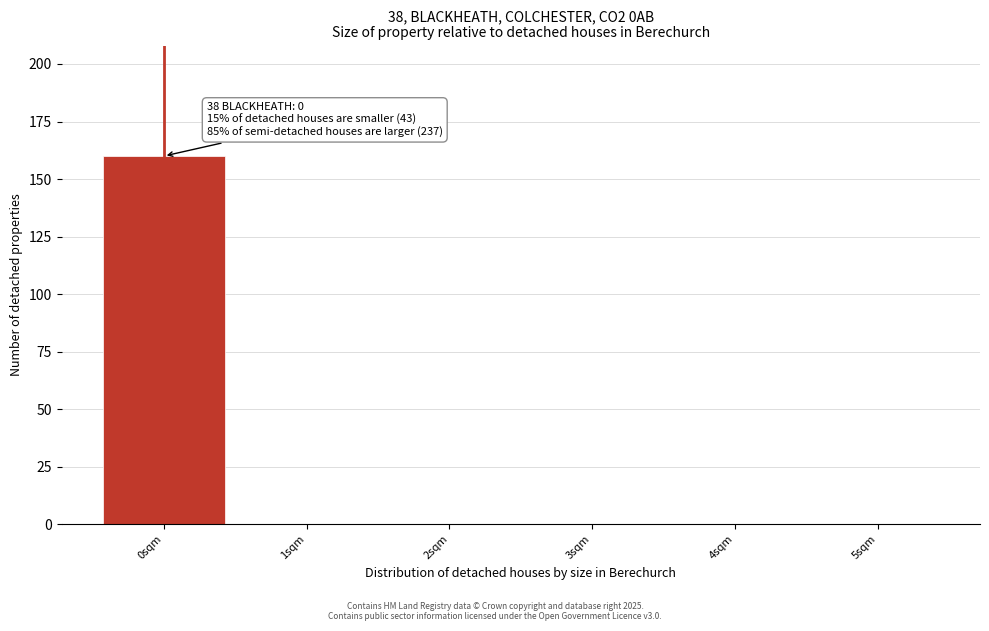

Over which range of the x-axis is the bar tallest?

-0.5 to 0.5